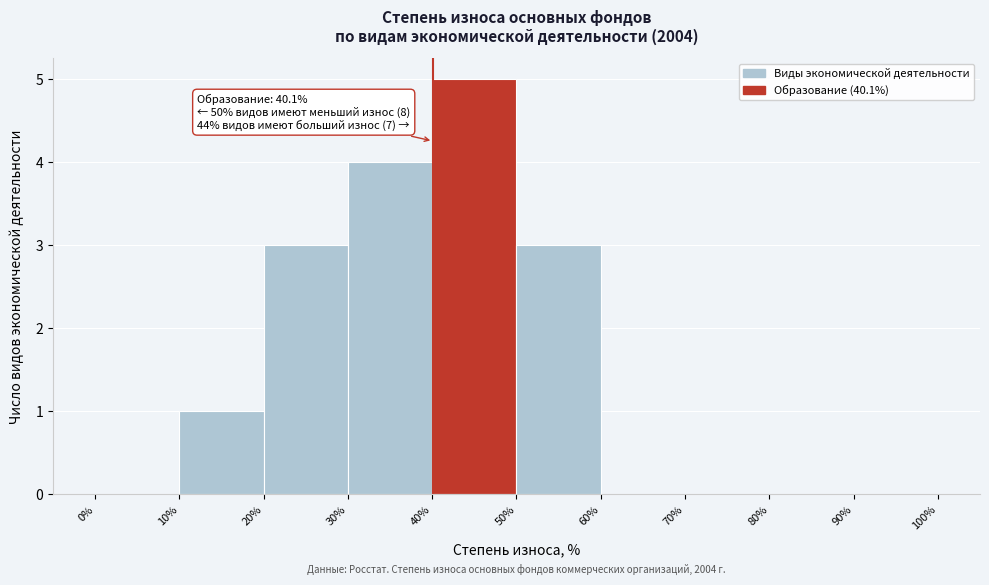

Over which range of the x-axis is the bar tallest?

40% to 50%